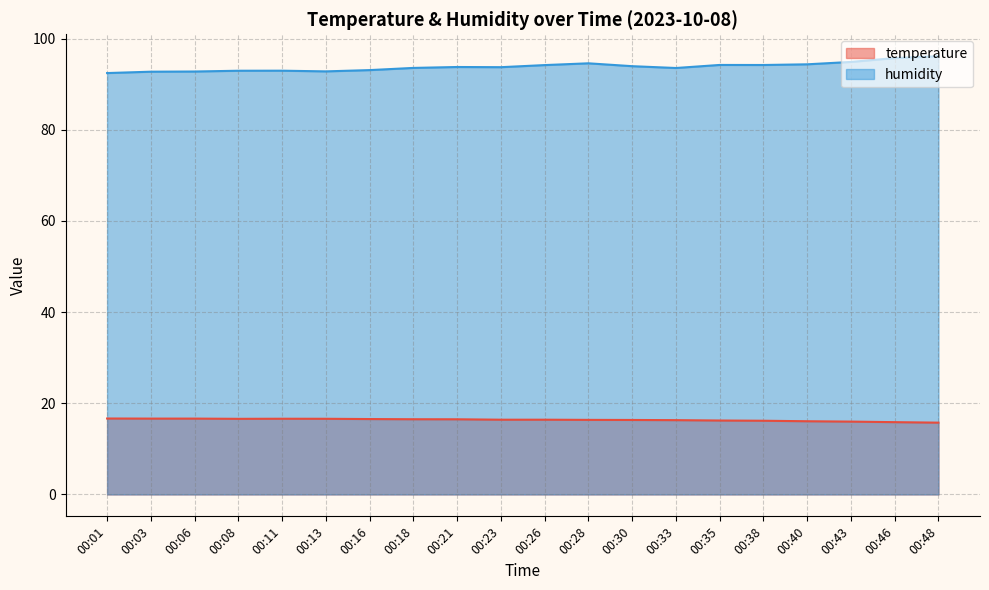

Does the chart display data point markers on the line(s)?

No